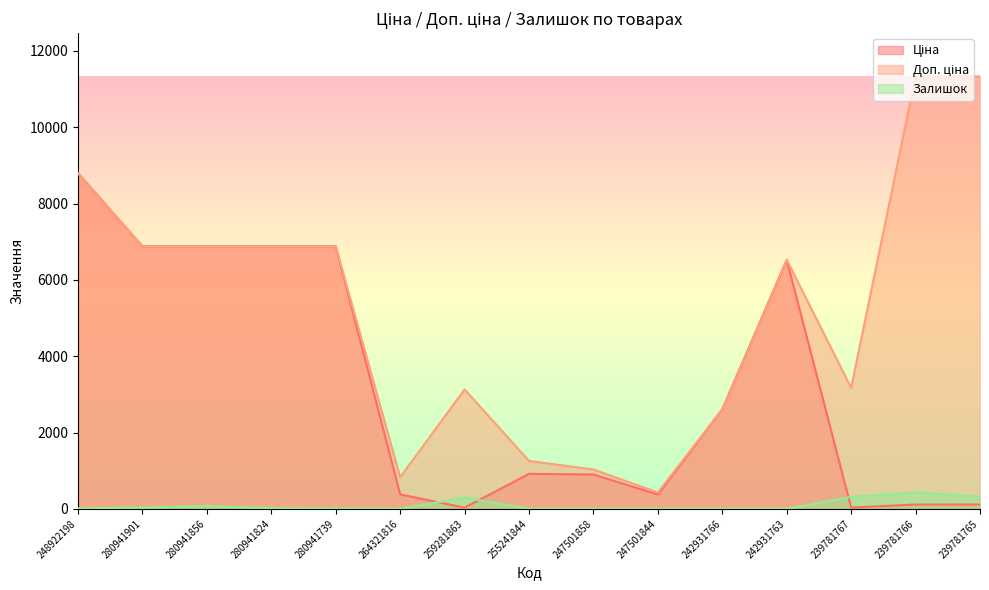

How many data points in Доп. ціна are less than 6524?

7